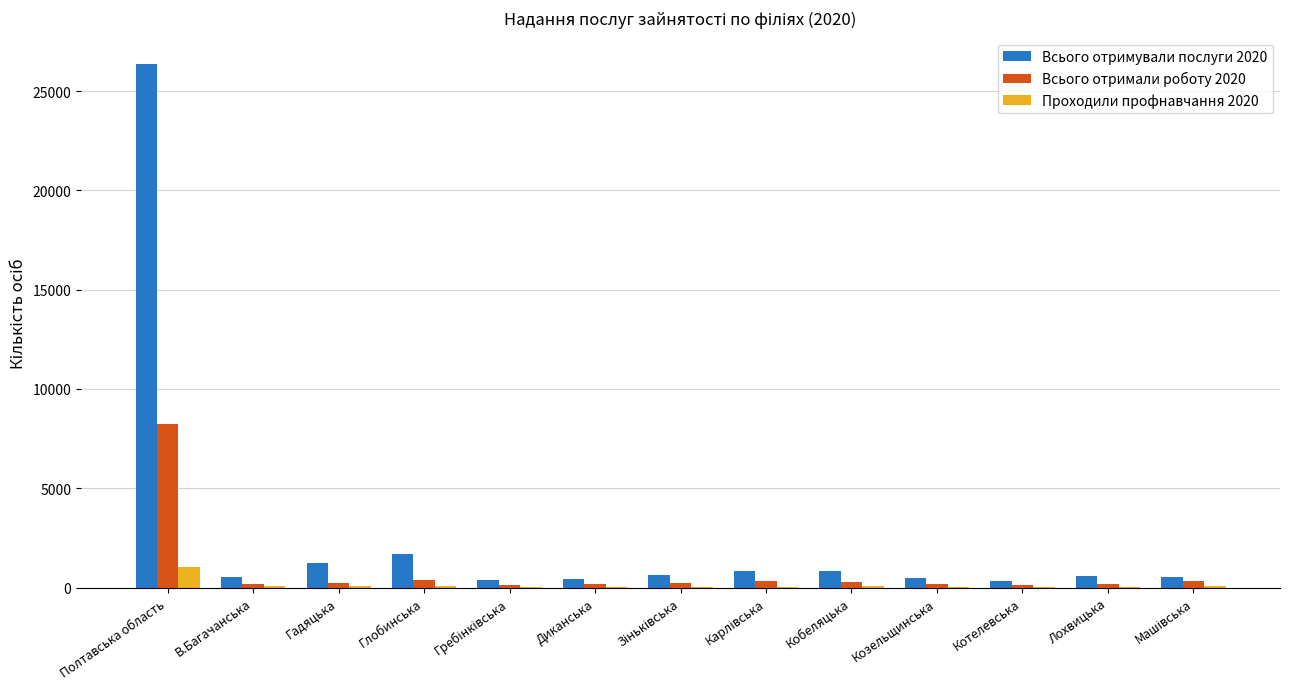

Are the bars horizontal?

No